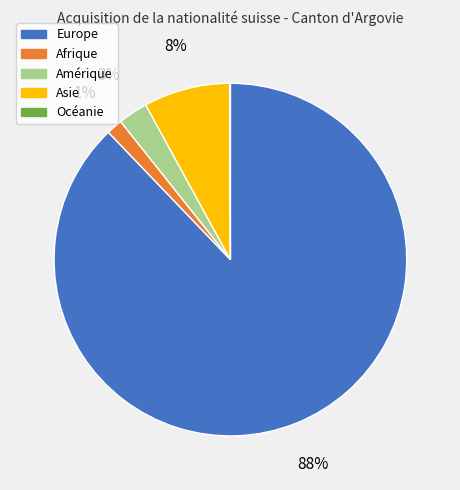

What percentage is the Afrique slice, to the nearest percent?

1%